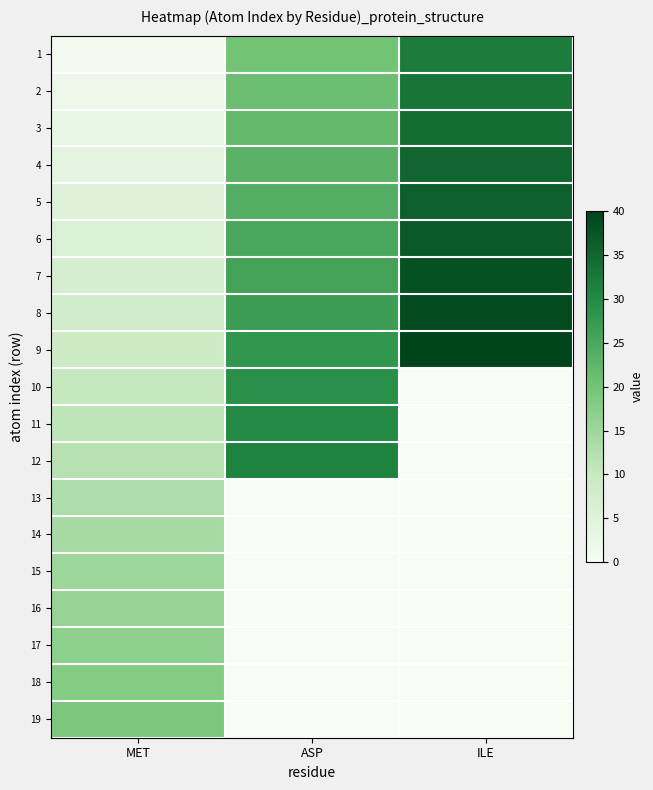

How many data points does each series have?

3